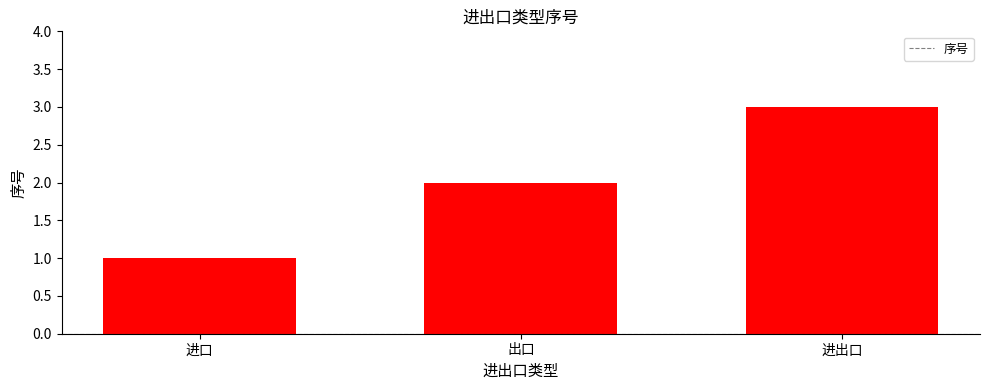

Which has a higher value, 进口 or 进出口?

进出口